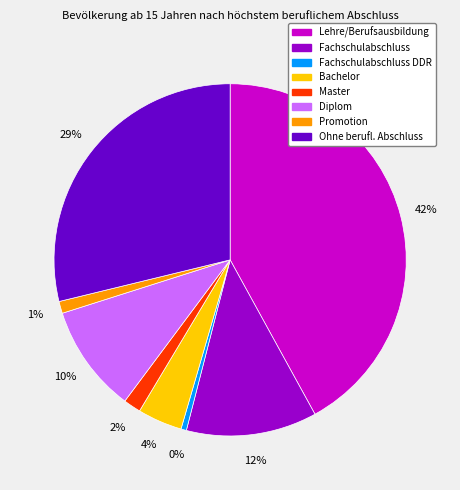

To the nearest percent, what percentage of the pie is Fachschulabschluss?

12%